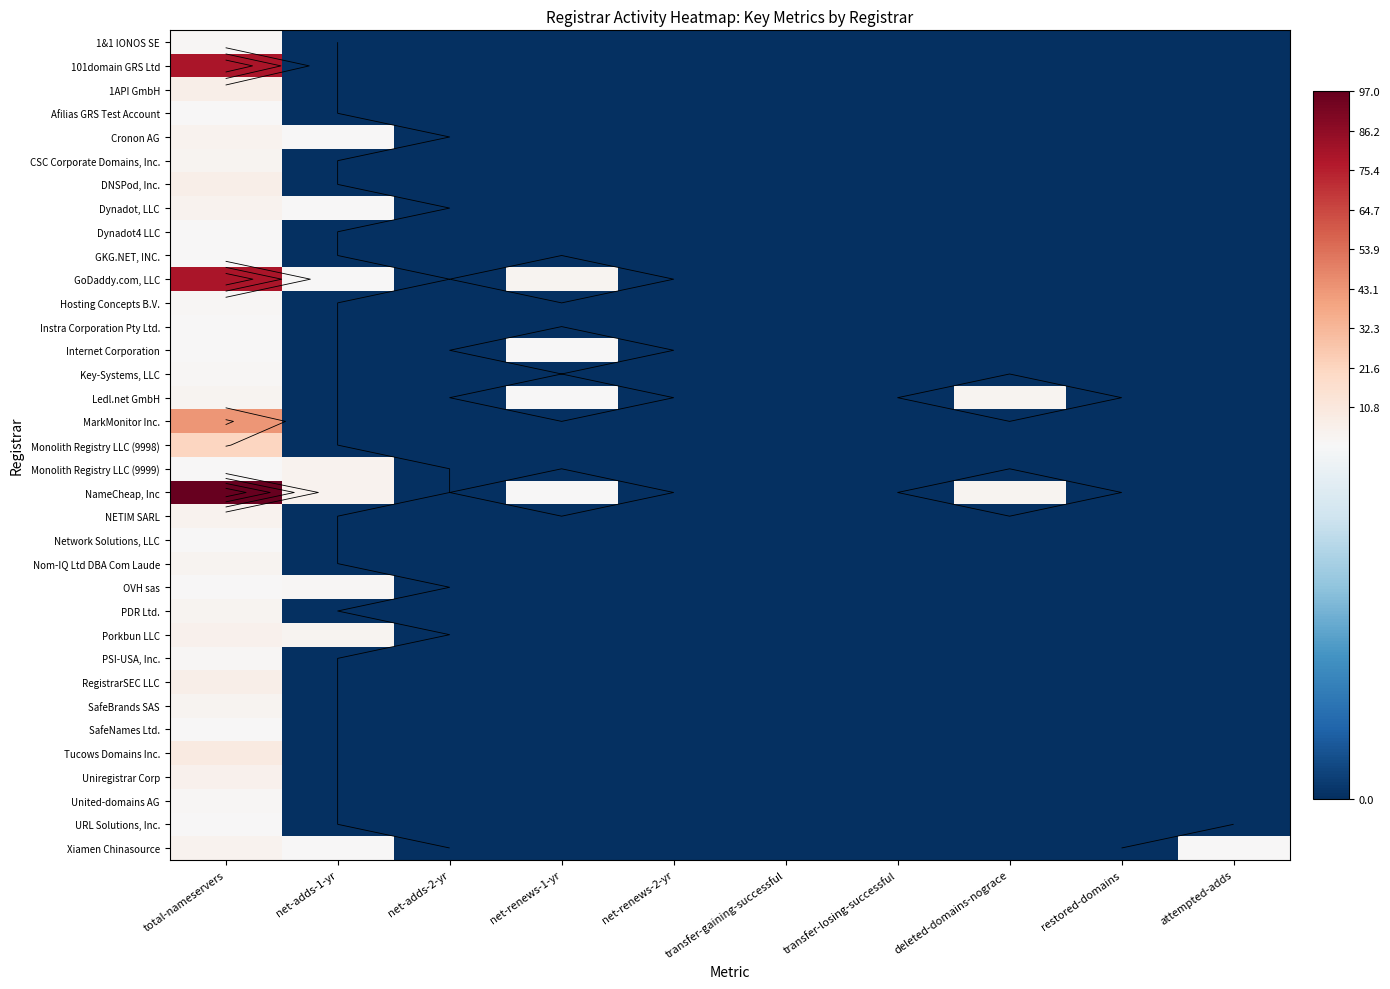

At which label is Internet Corporation closest to 0?

net-adds-1-yr